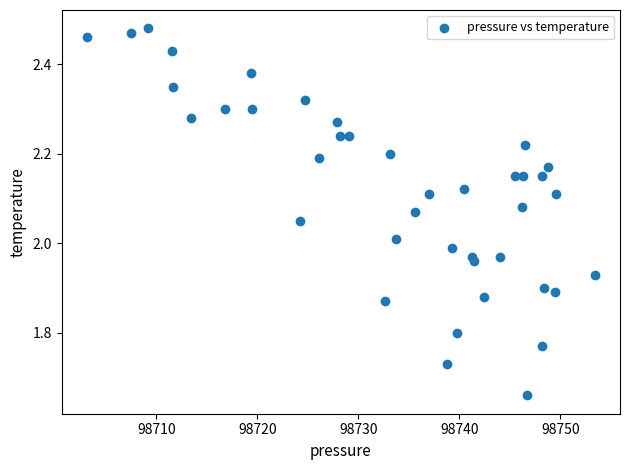

What is the range of X values (max minus min)?

50.2